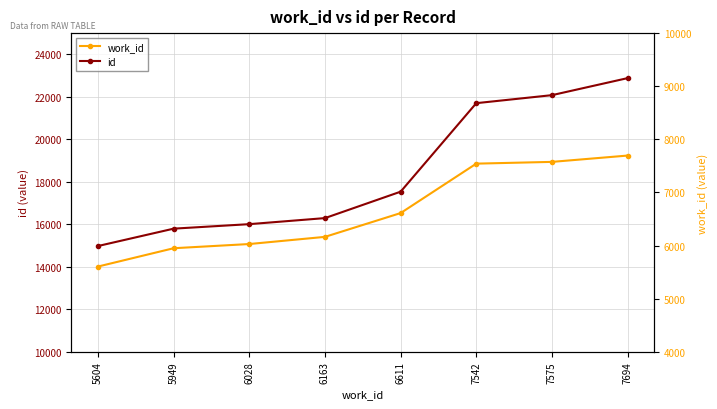

List the labels in order of id value, smallest first.

5604, 5949, 6028, 6163, 6611, 7542, 7575, 7694